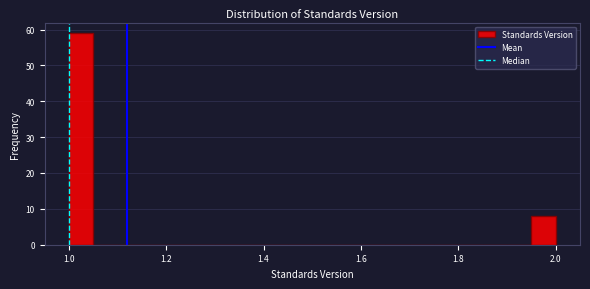

Read against the x-axis, roughly where is the centre of the tallest bar?

1.02